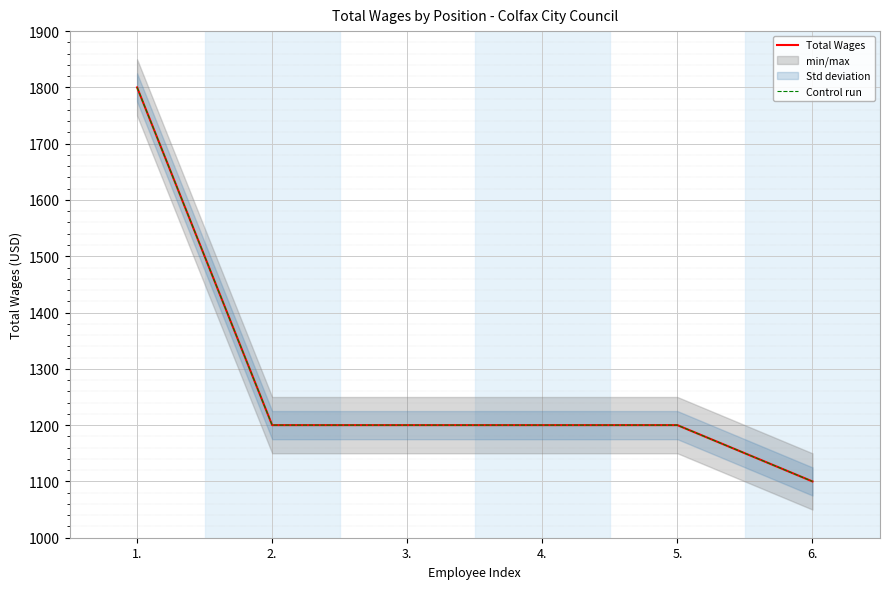

Reading right to left, transcribe all the data shown in this chart.

Total Wages: 1100	1200	1200	1200	1200	1800
Control run: 1100	1200	1200	1200	1200	1800